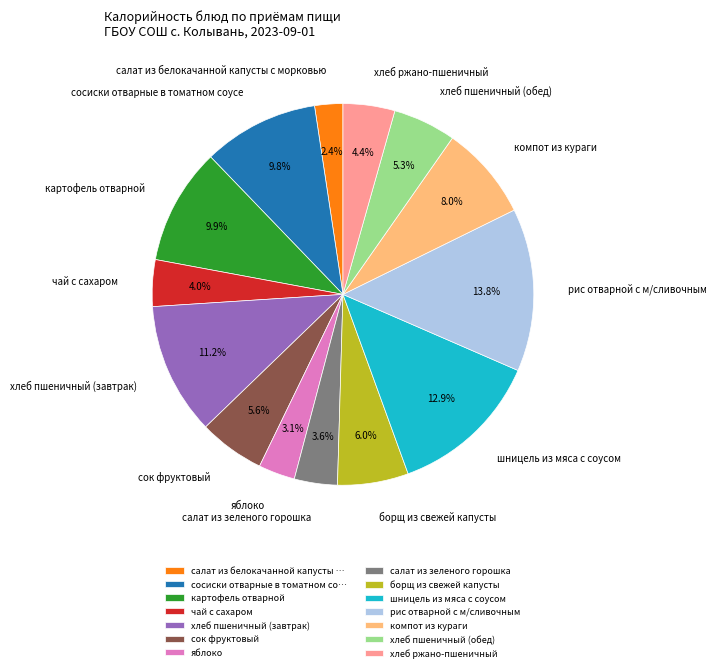

Is there a majority slice in this chart?

No